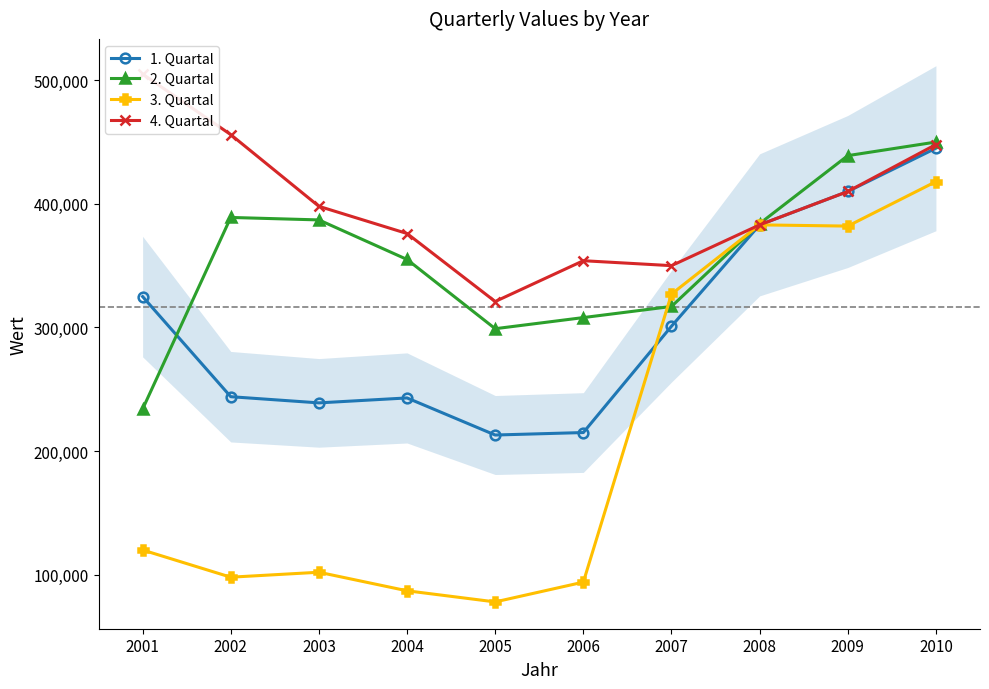

Which series changed the most between 2002 and 2009?

3. Quartal